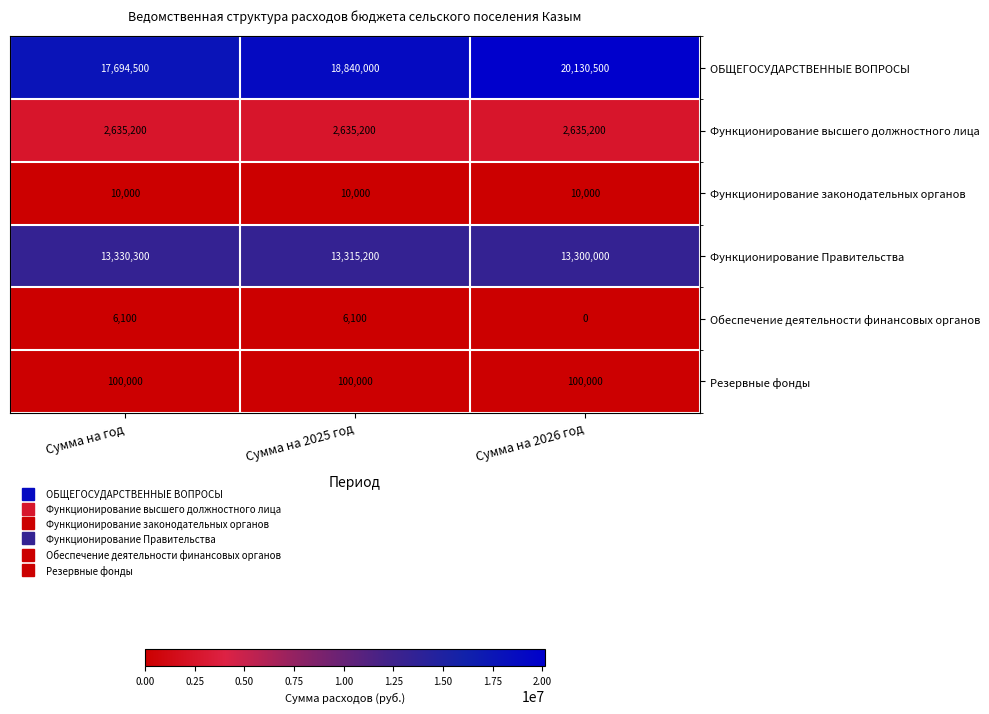

What is the difference between the highest and lowest values at Сумма на год?

17688400